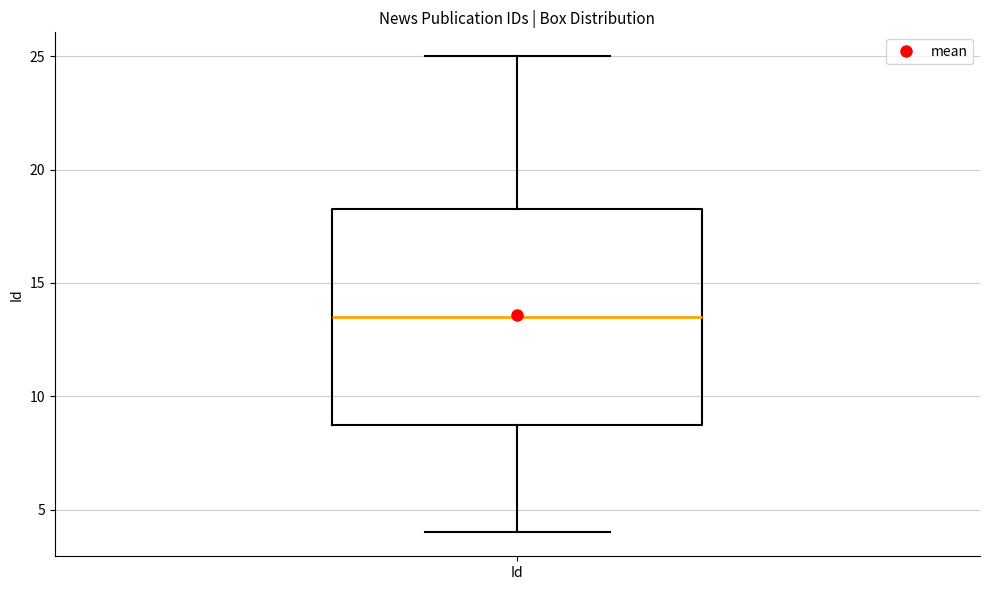

Transcribe this box plot: give where the median line is, the range the box spans, and where the two whiskers end, as read against the y-axis. The values are not printed on the chart, so give them approximately, as read against the axis.

median 13.5, box 9.0 to 18.5, whiskers 4.0 to 25.0